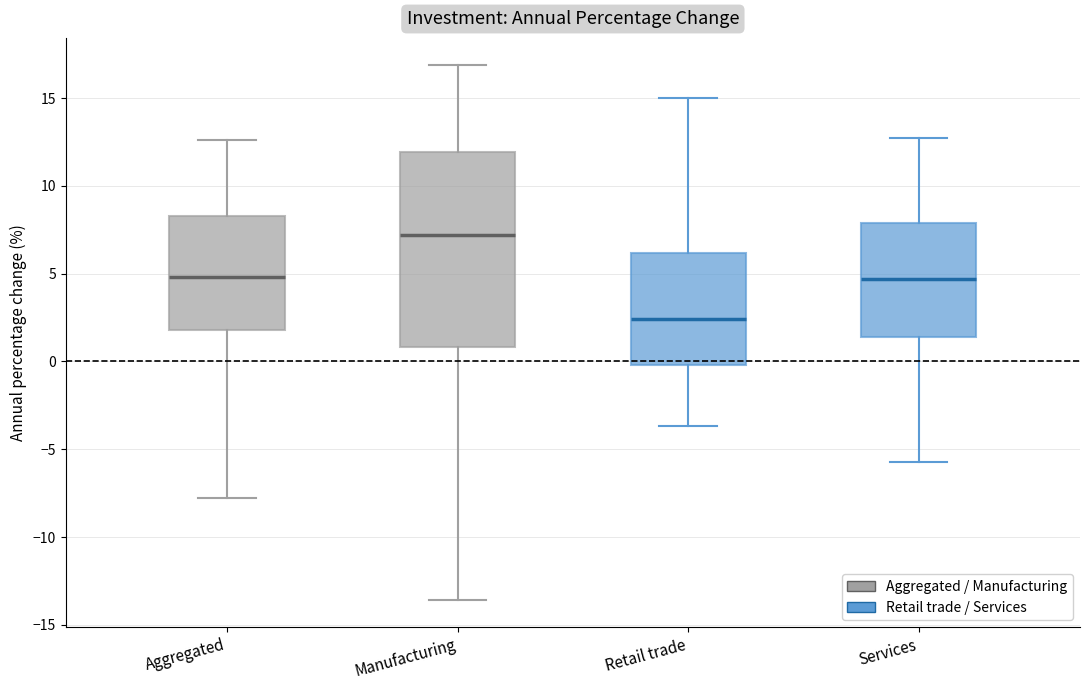

Reading left to right, transcribe this box plot: for each box, give where its median line is, the range the box spans, and where its two whiskers end, as read against the y-axis. The values are not printed on the chart, so give them approximately, as read against the axis.

Aggregated: median 5.0, box 2.0 to 8.5, whiskers -8.0 to 12.5
Manufacturing: median 7.0, box 1.0 to 12.0, whiskers -13.5 to 17.0
Retail trade: median 2.5, box 0.0 to 6.0, whiskers -3.5 to 15.0
Services: median 4.5, box 1.5 to 8.0, whiskers -5.5 to 12.5